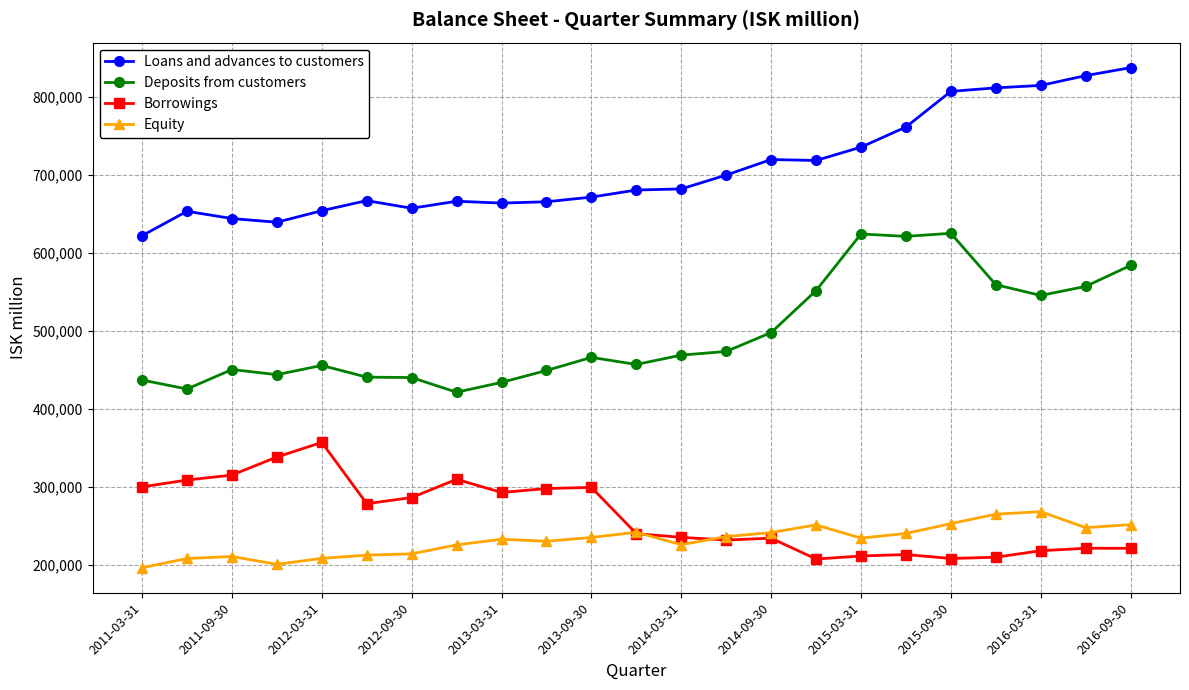

Which series has the largest total across all categories?

Loans and advances to customers